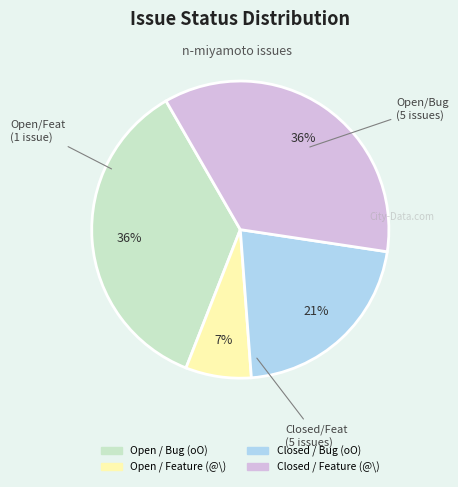

To the nearest percent, what is the average slice percentage?

25%